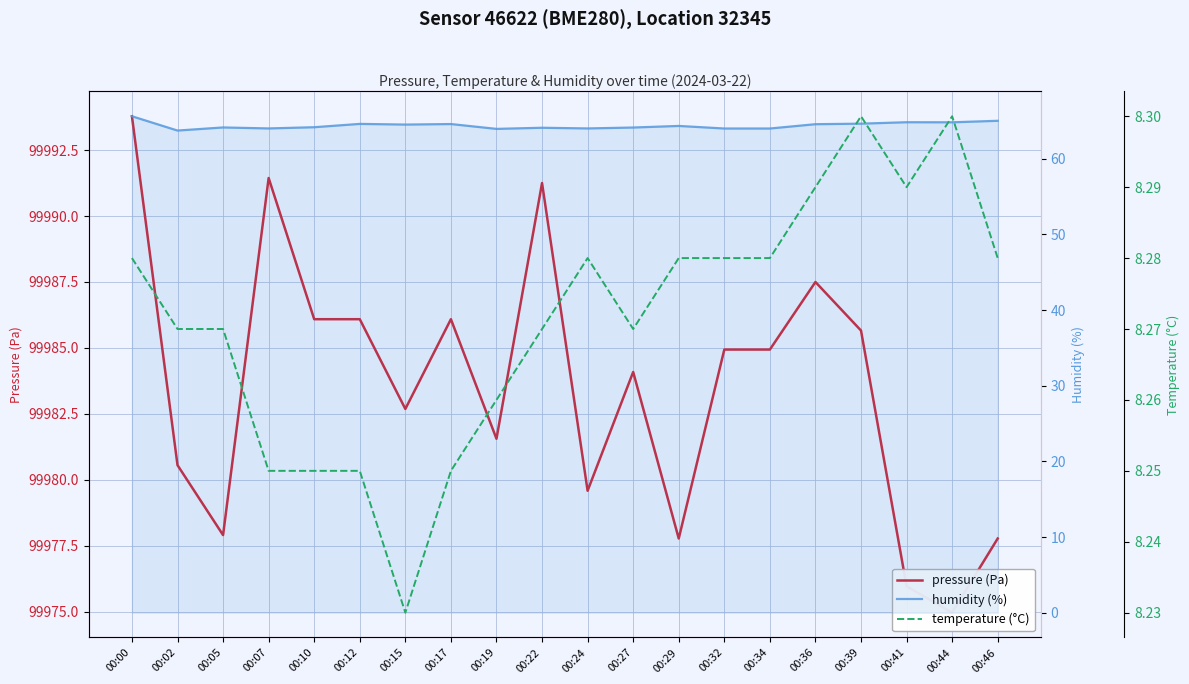

The value of humidity (%) at 00:05 is 64.2. True or false?

True